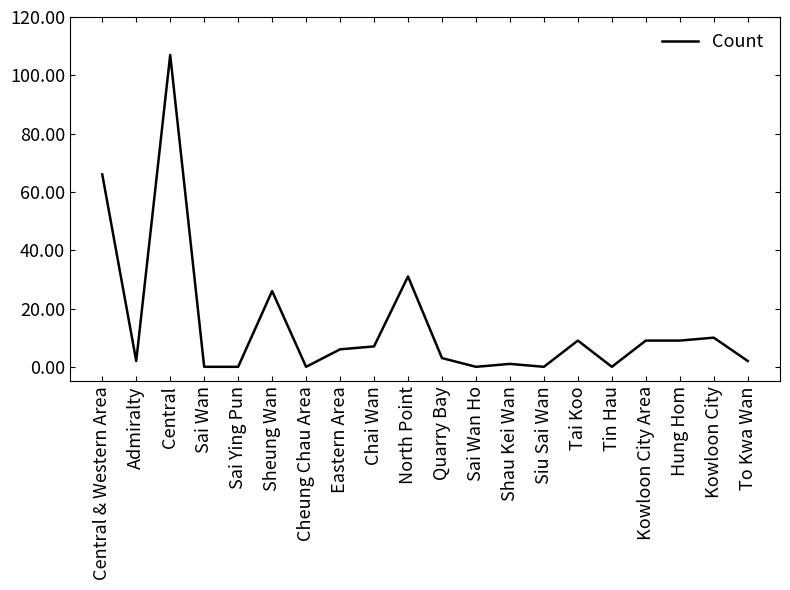

What is the greatest value displayed?

107